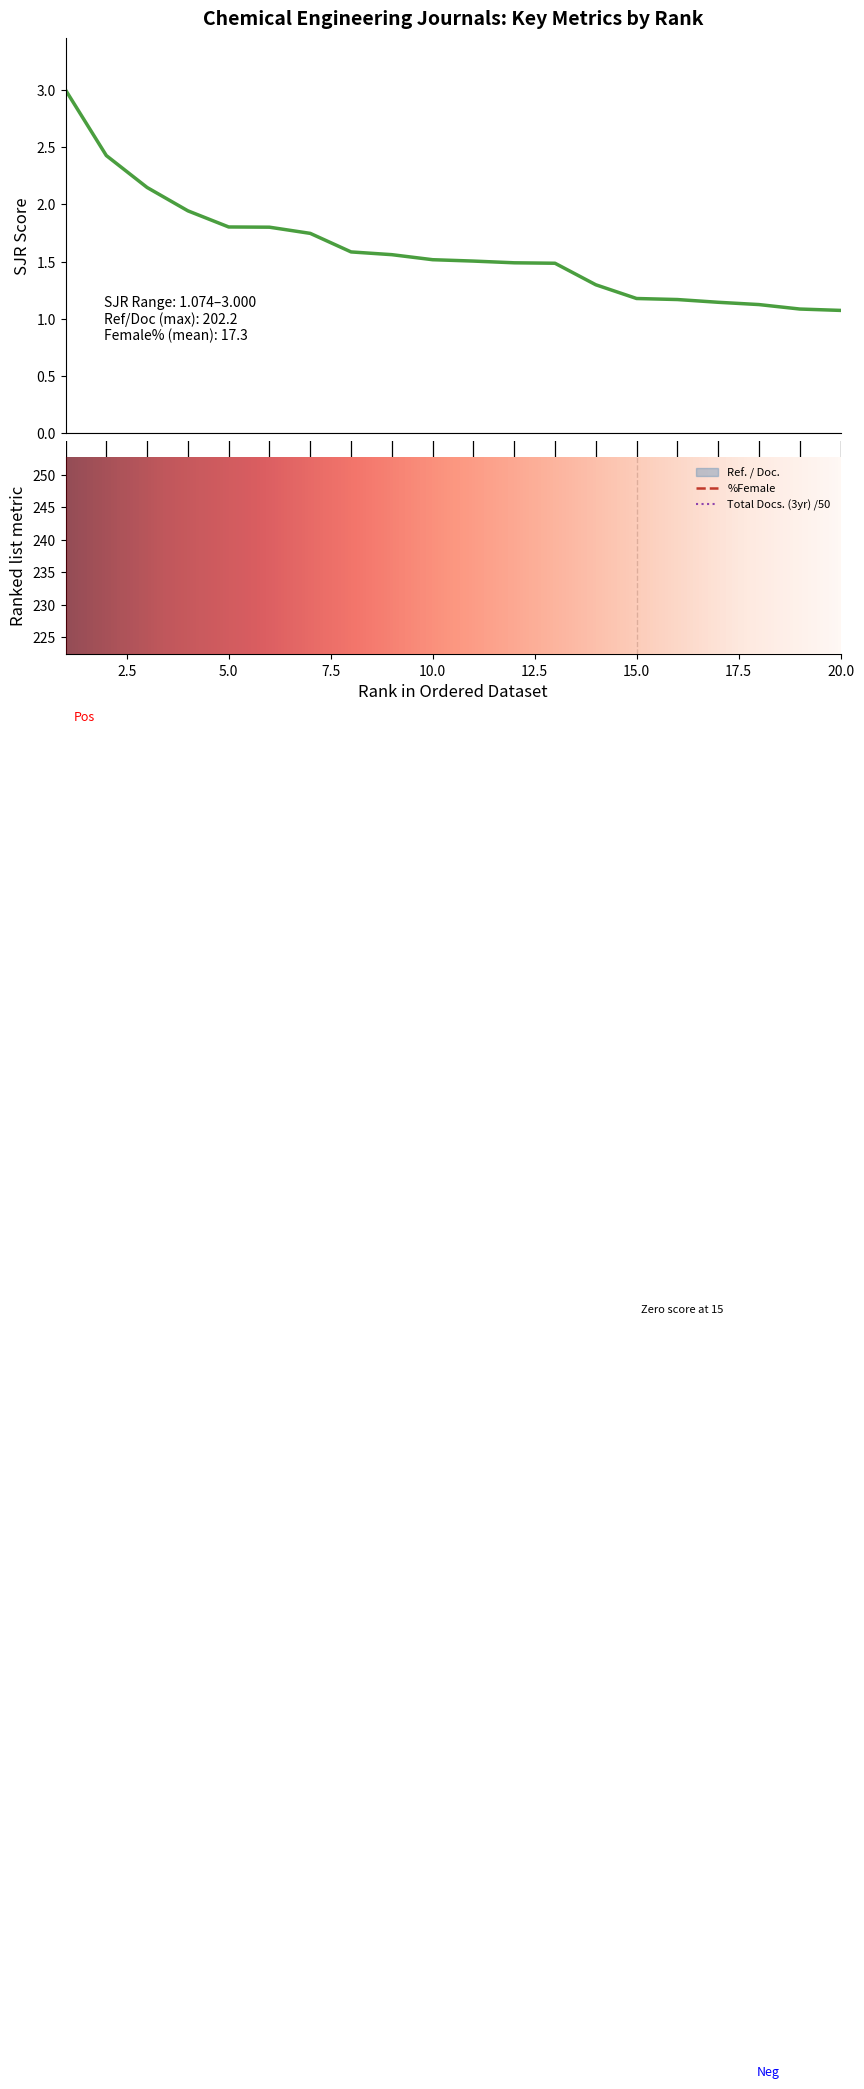

How many data points in Total_Docs_3yr are above 4?

10